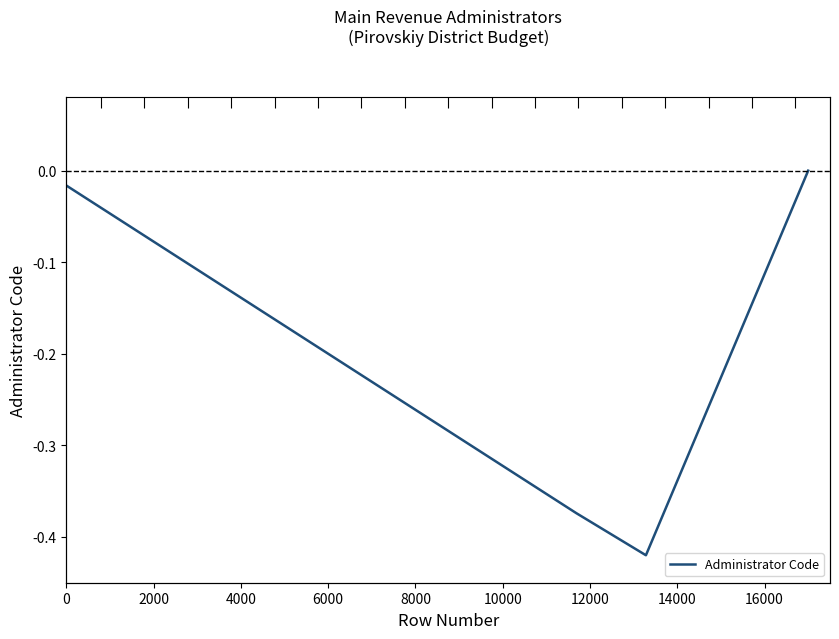

How many categories are shown in the chart?

33